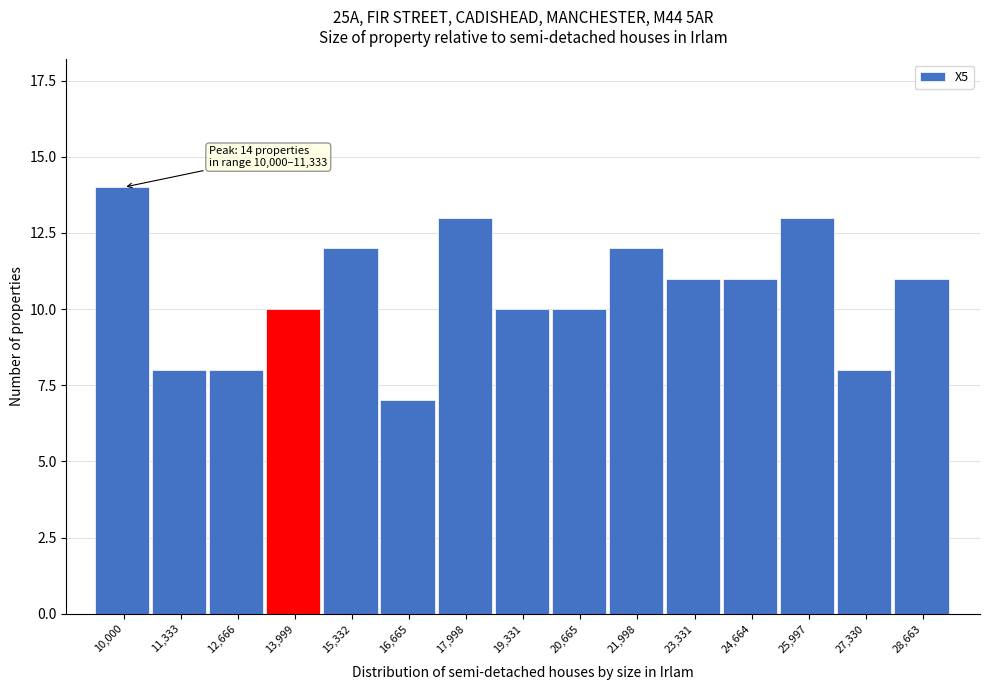

Reading left to right, transcribe all the data shown in this chart.

14	8	8	10	12	7	13	10	10	12	11	11	13	8	11